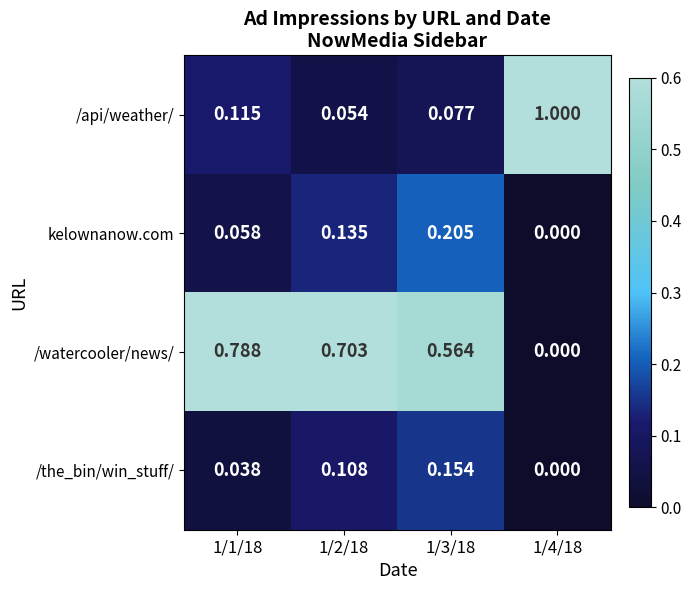

Which series has the largest range (max minus min)?

/api/weather/